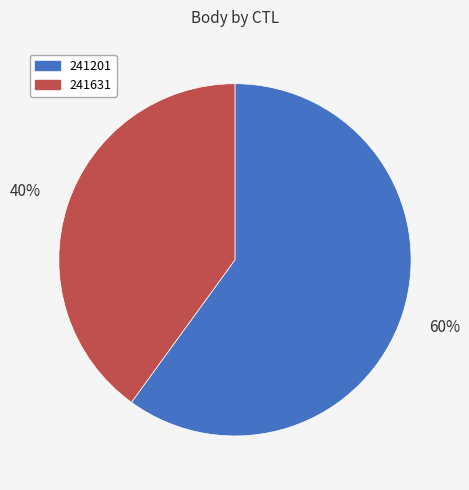

Which category has the biggest portion of the pie?

241201